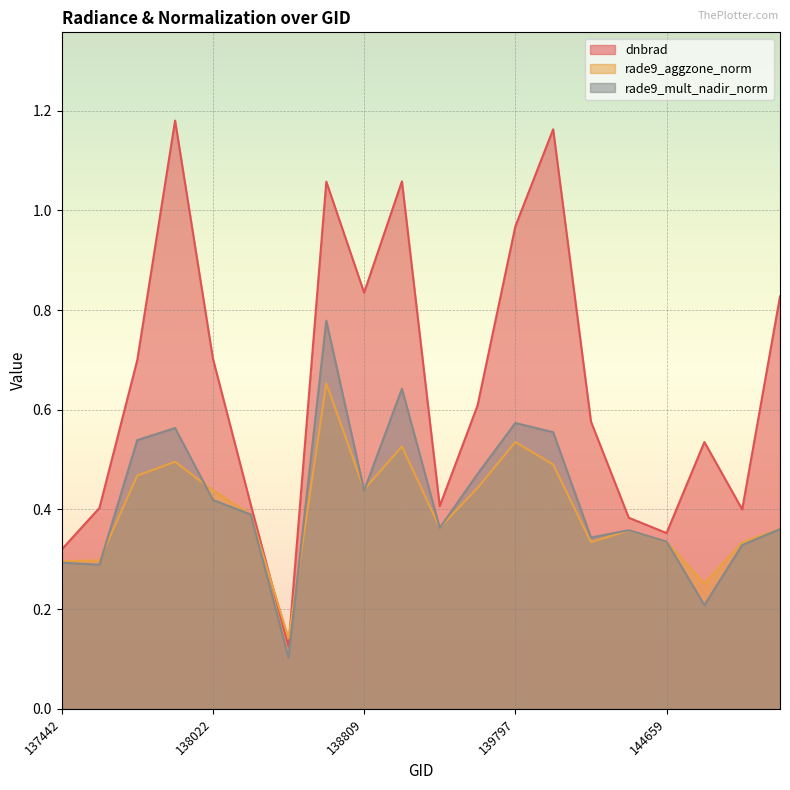

What is the average value of the rade9_aggzone_norm series?

0.4